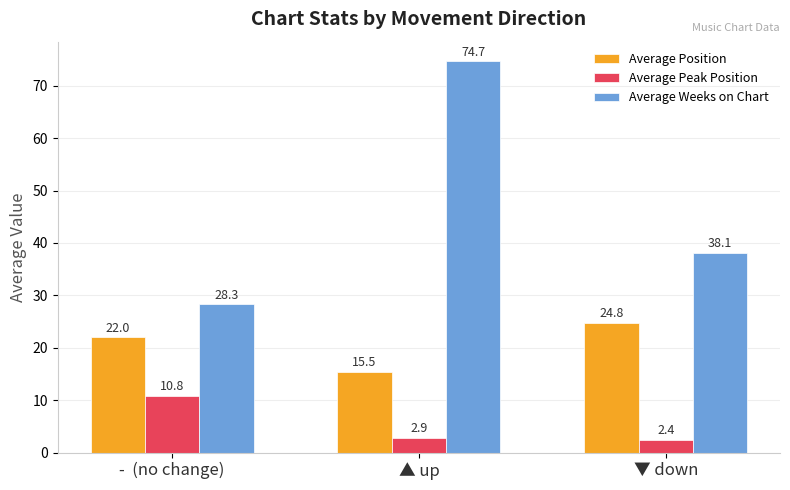

Where is Average Peak Position nearest to the value 6?

▲ up